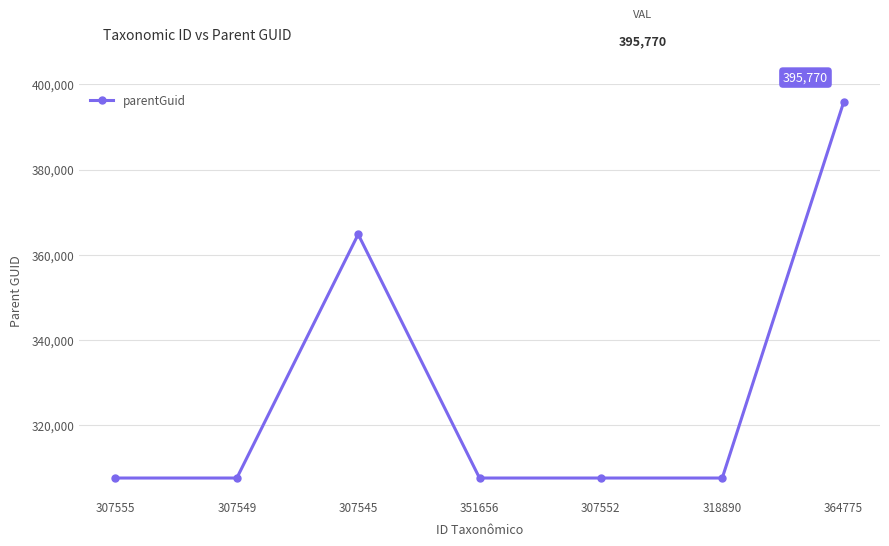

How many lines are shown in the chart?

1